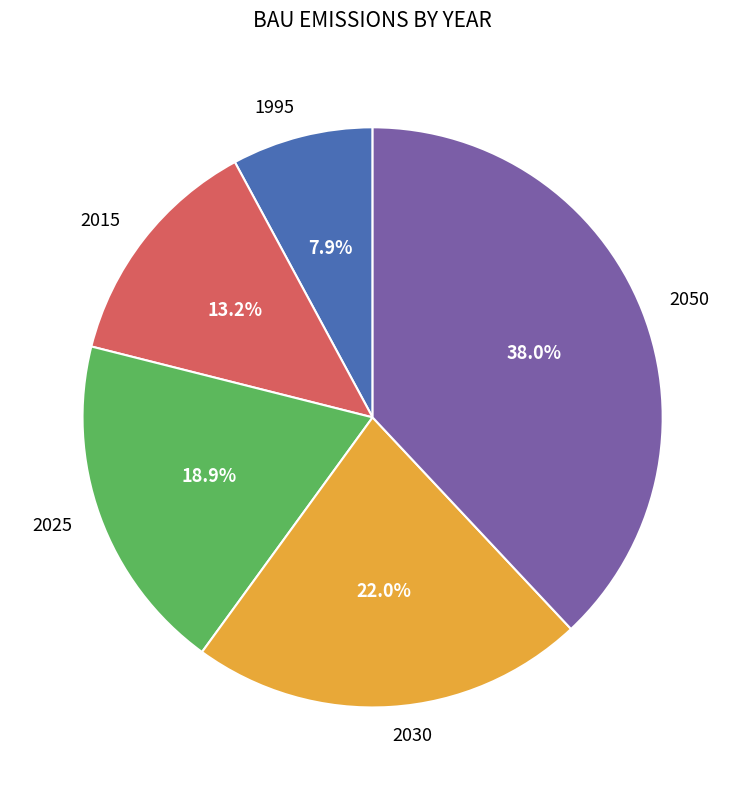

Count the number of slices in the pie.

5